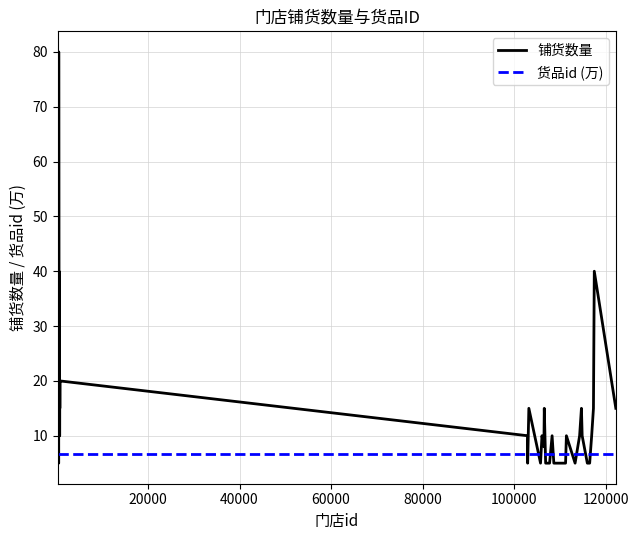

After their last crossing, which series has the higher values: 铺货数量 or 货品id (万)?

铺货数量